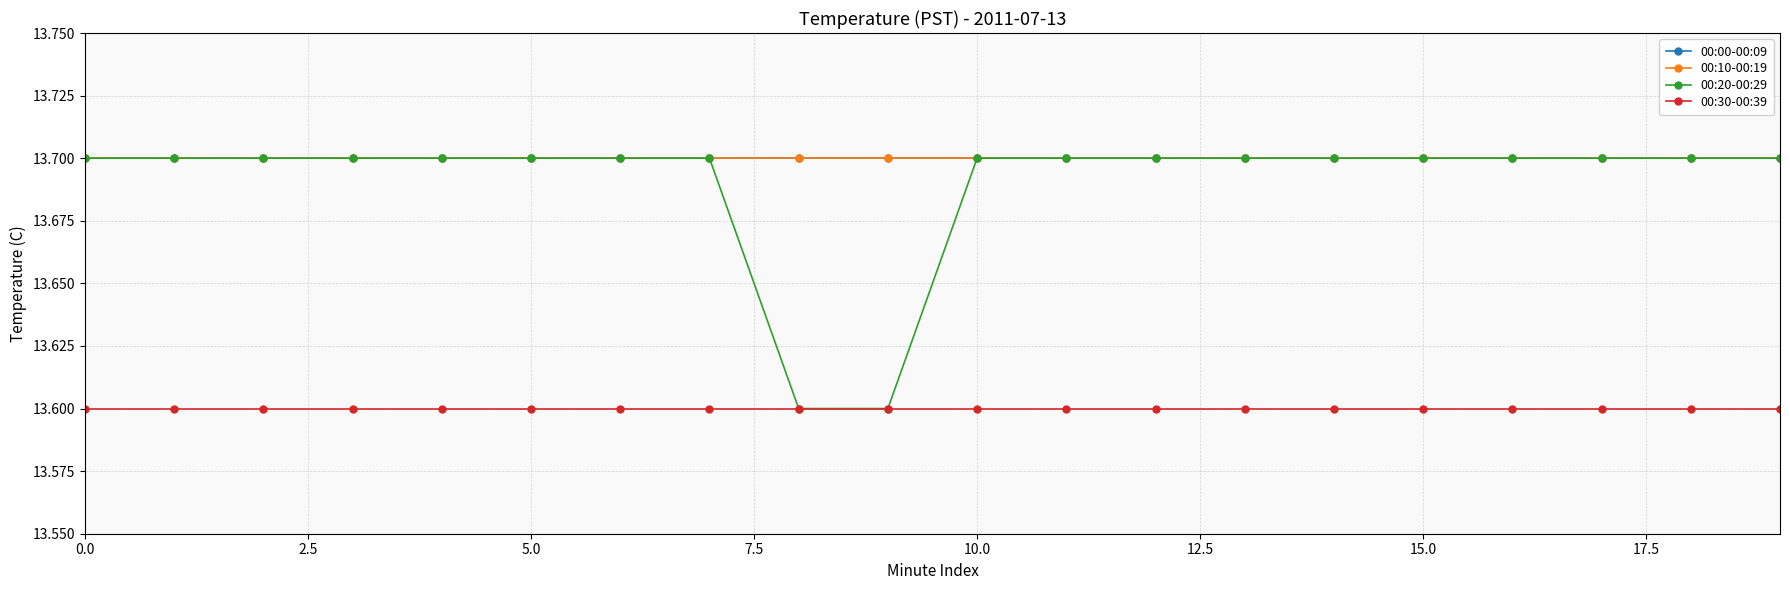

Is this an area chart (filled region under the line)?

No